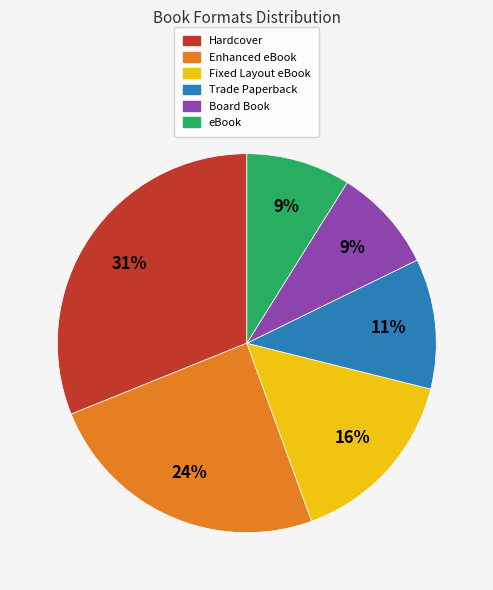

To the nearest percent, what percentage of the pie is Enhanced eBook?

24%